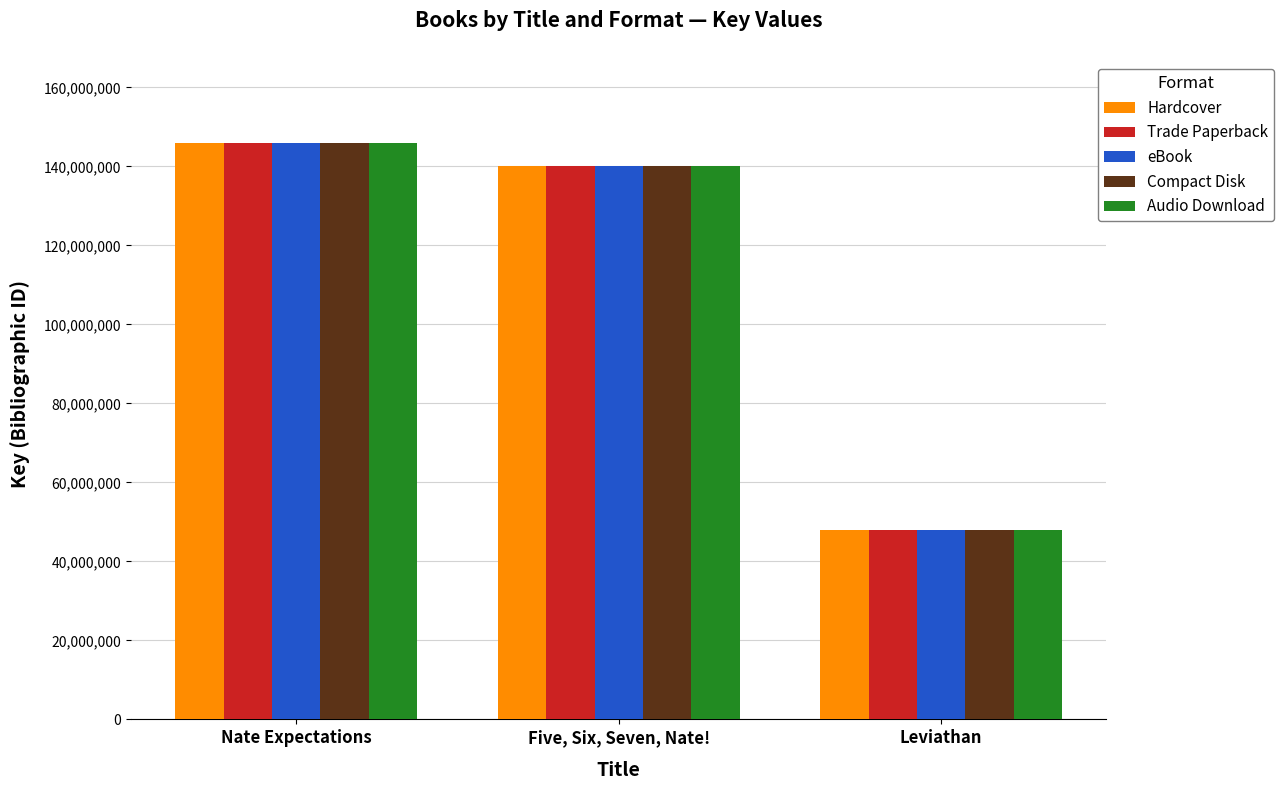

True or false: Compact Disk has a value of 47860103 at Leviathan.

True